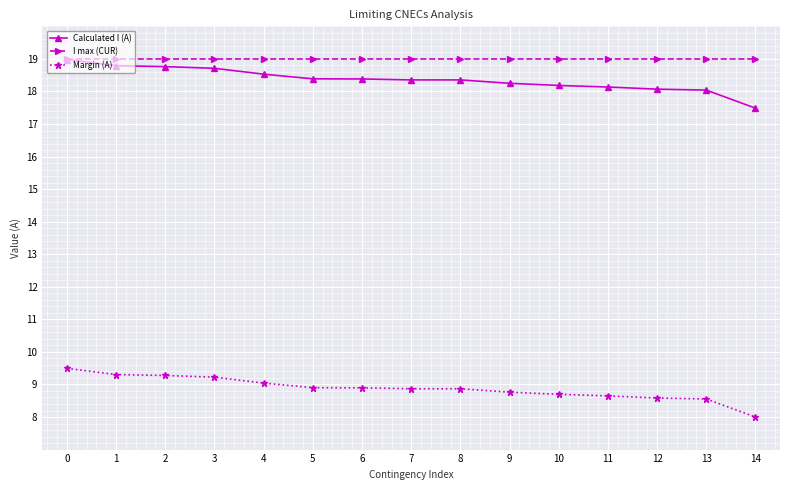

Count the number of data series in this chart.

3